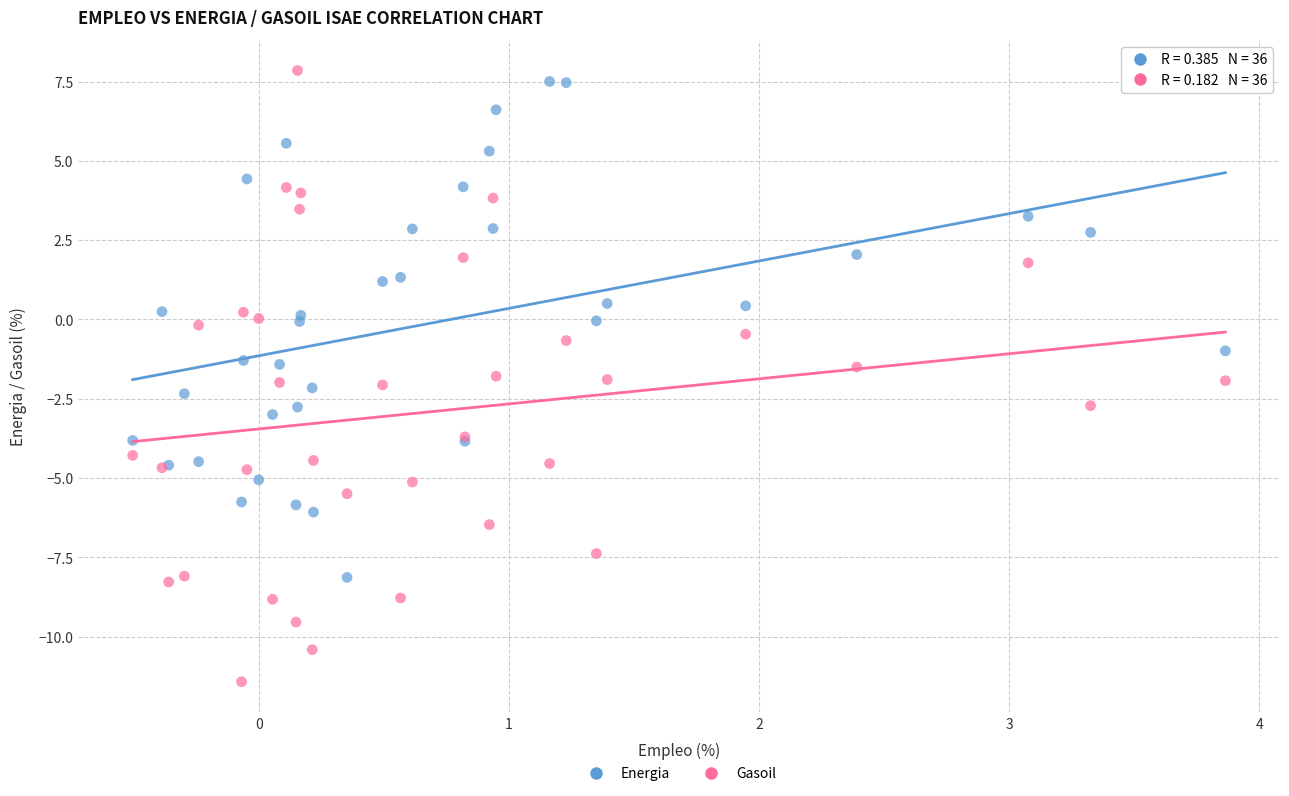

Which series reaches the minimum Y coordinate?

Gasoil